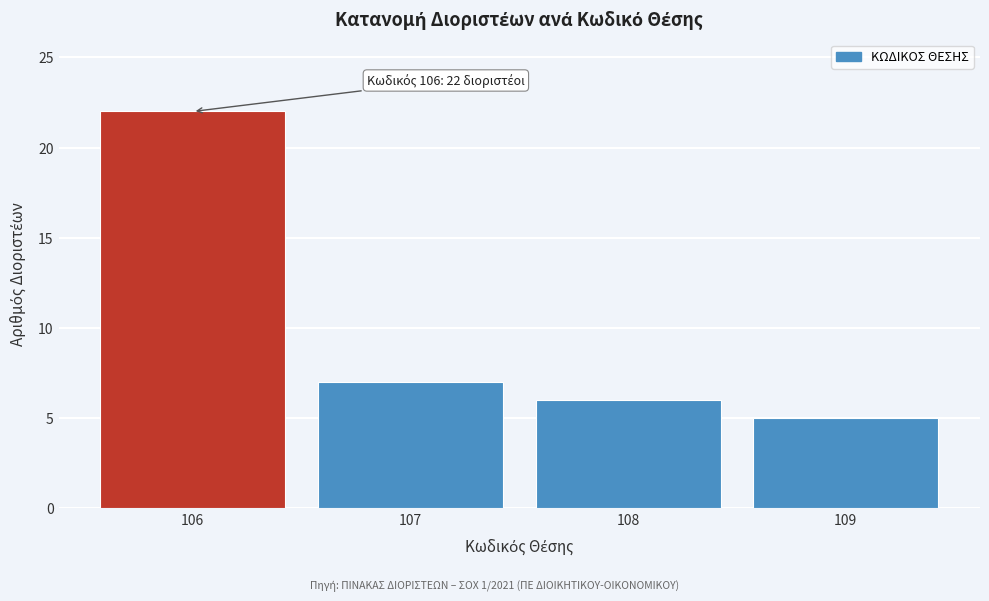

Reading left to right, transcribe all the data shown in this chart.

22	7	6	5